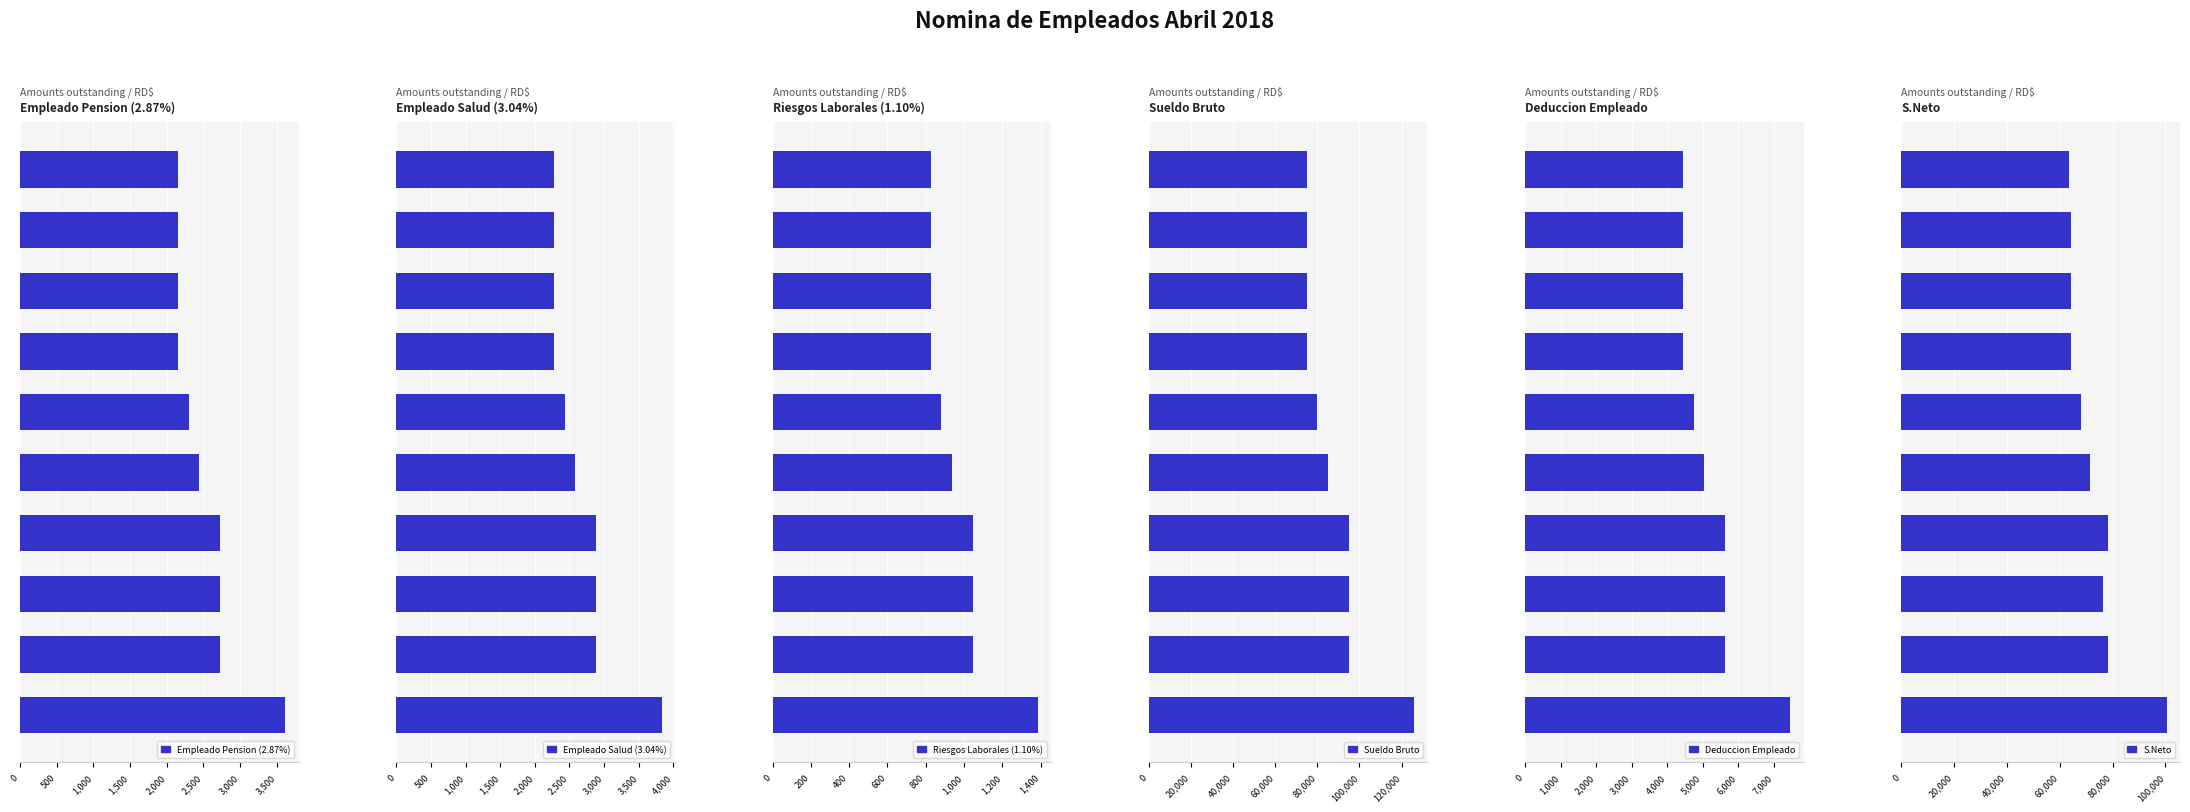

What is the lowest value of the Riesgos Laborales (1.10%) series?

825.0